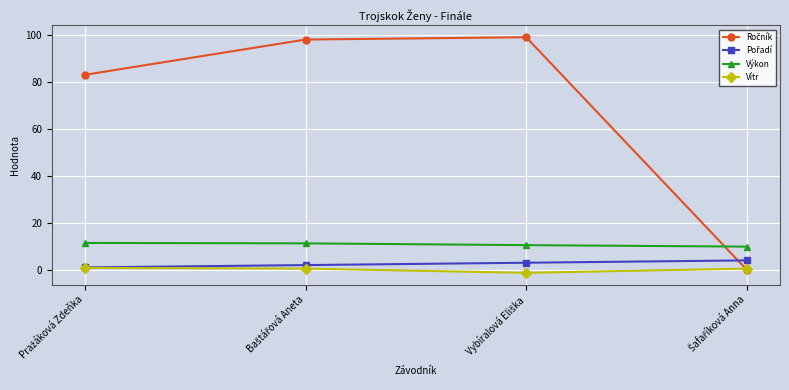

What is the minimum value for Výkon?

9.9